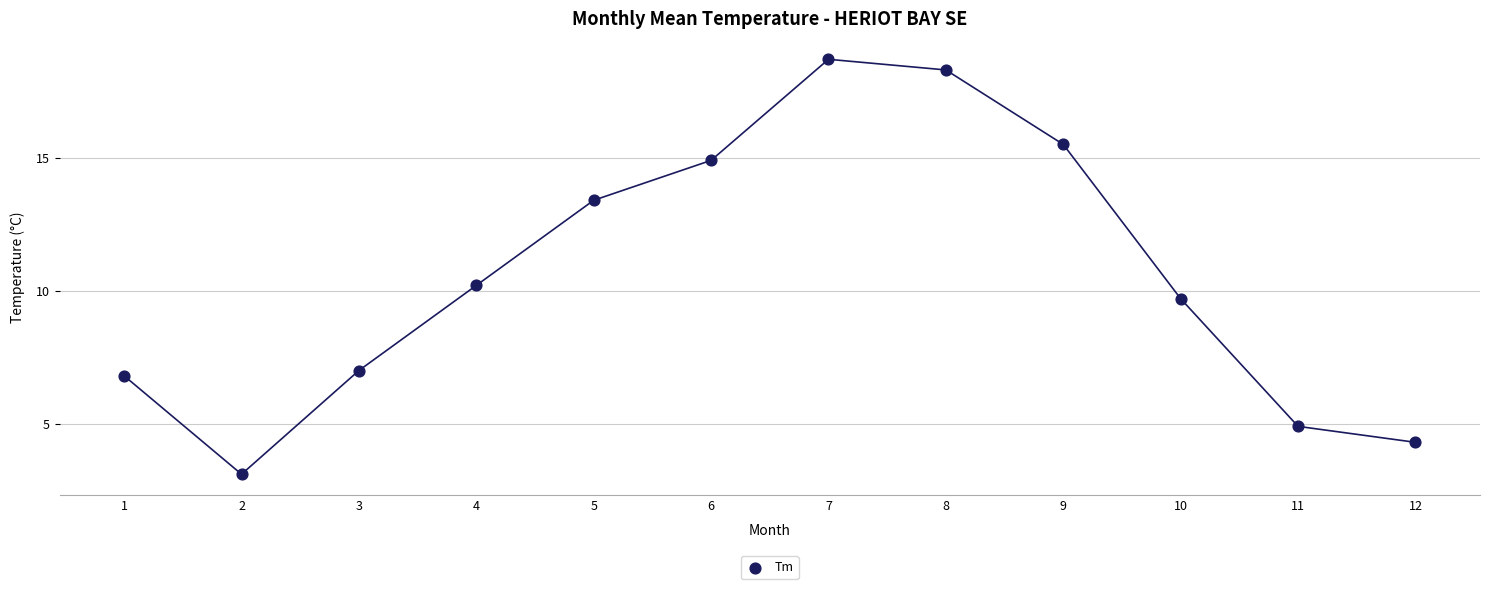

What is the average Y value?

10.6